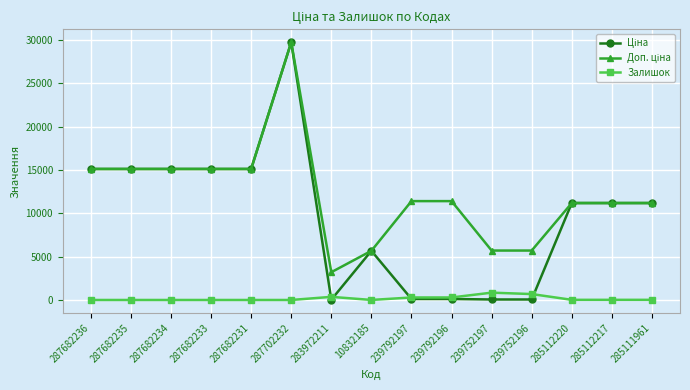

Is it true that Залишок equals 4.0 at 10832185?

True